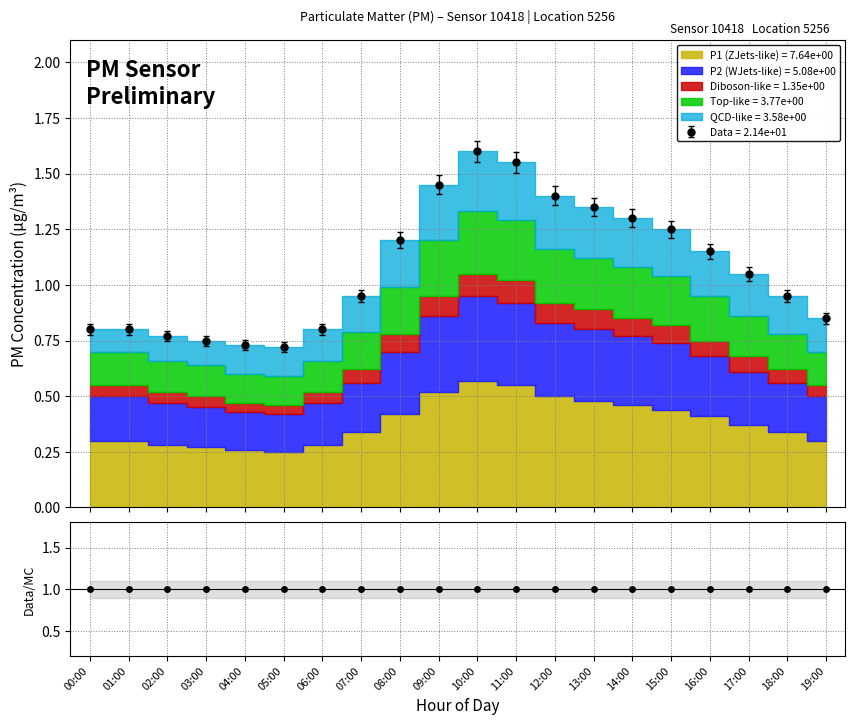

Does the chart have visible grid lines?

Yes